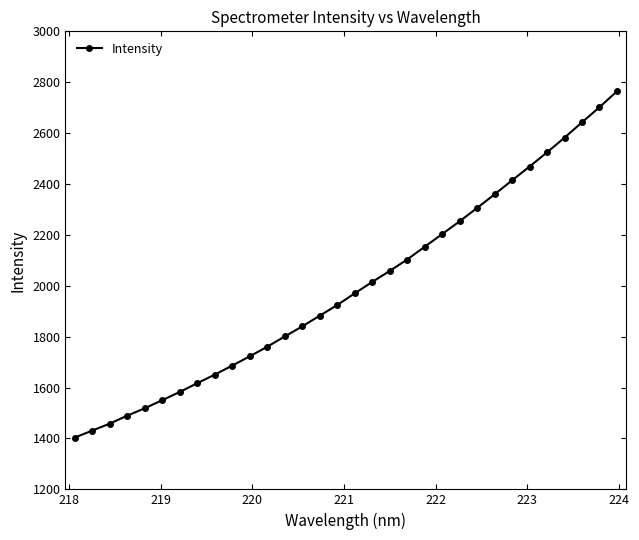

What is the greatest value displayed?

2764.2